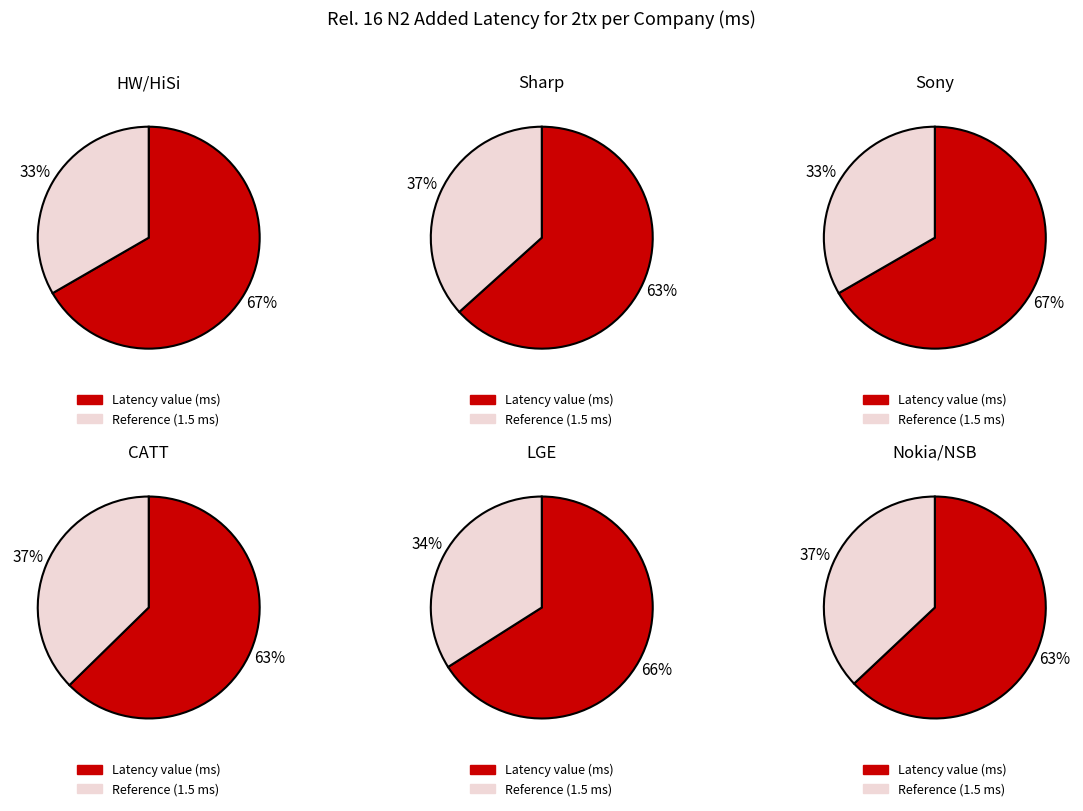

Which has a higher value, Nokia/NSB or LGE?

LGE